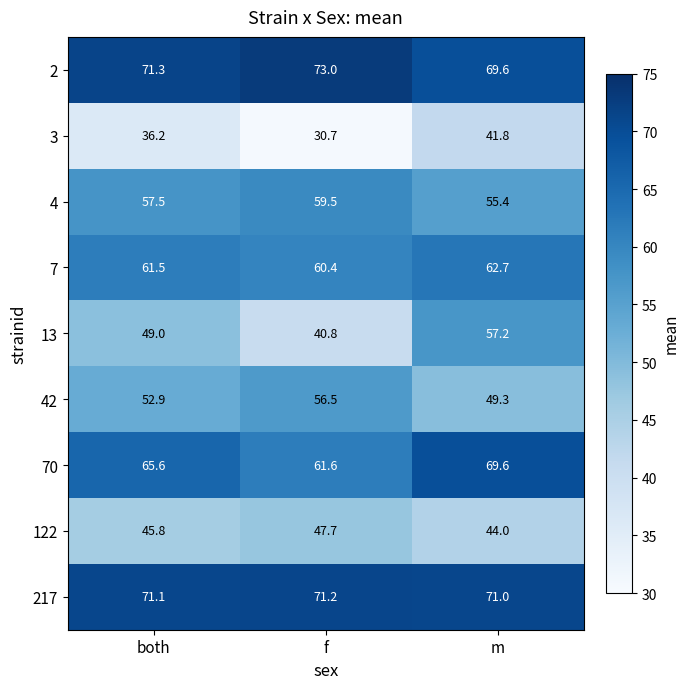

What is the average value of the 122 series?

45.8